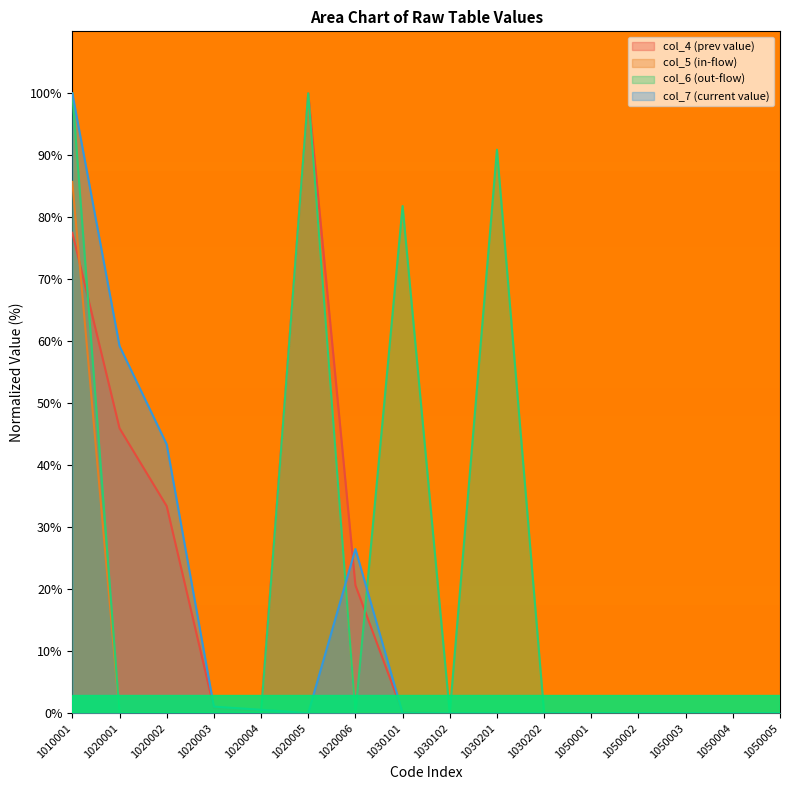

Reading right to left, transcribe all the data shown in this chart.

col_4: 0.0	0.0	0.0	0.0	0.0	0.0	0.0	0.0	0.2	20.6	100.0	0.4	0.8	33.4	46.0	77.5
col_5: 0.0	0.0	0.0	0.0	0.0	0.0	0.0	0.0	0.0	0.0	100.0	0.0	0.0	0.0	0.0	85.7
col_6: 0.0	0.0	0.0	0.0	0.0	0.0	90.9	0.0	81.8	0.0	100.0	0.0	0.0	0.0	0.0	100.0
col_7: 0.0	0.0	0.0	0.0	0.0	0.0	0.0	0.0	0.0	26.5	0.0	0.5	1.1	43.4	59.2	100.0